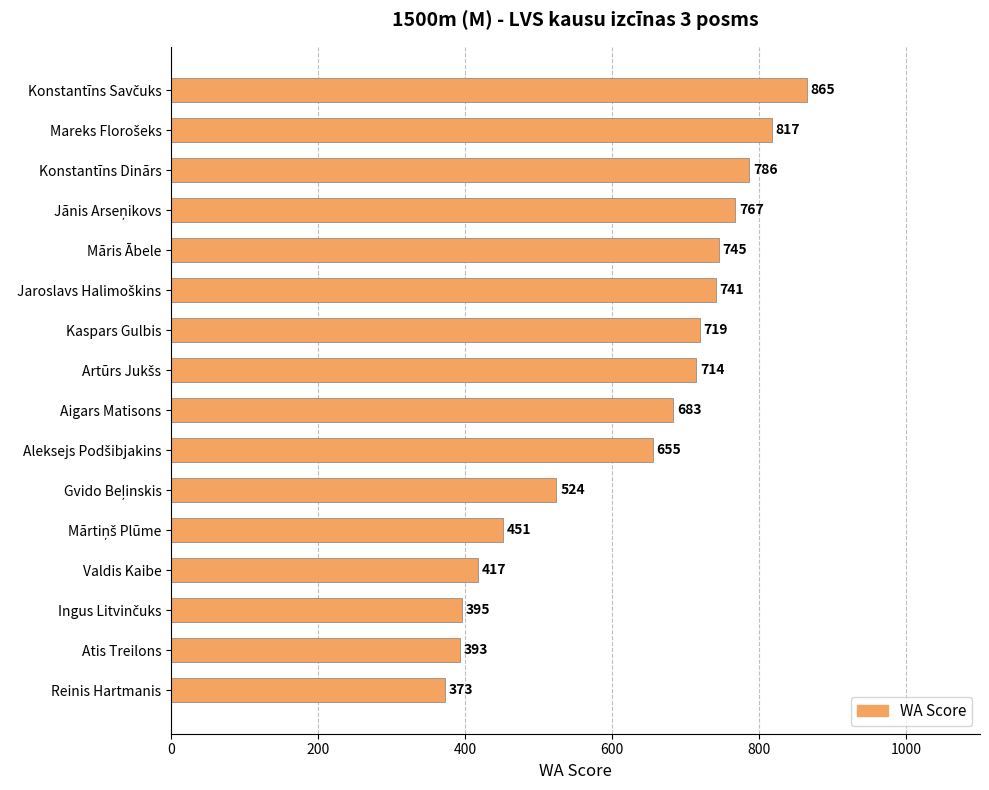

The chart shows a value of 417 at Valdis Kaibe. True or false?

True